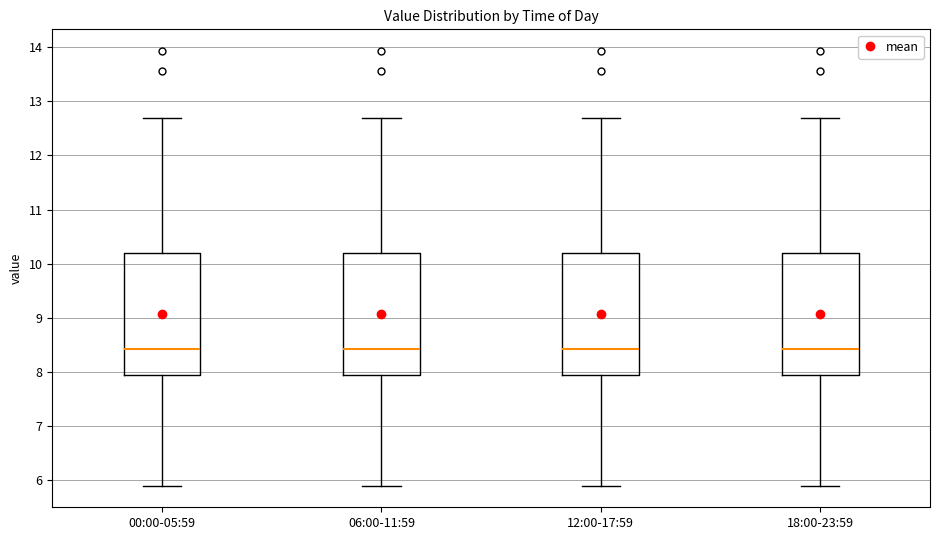

Where does the lower whisker of the box for 06:00-11:59 end on the y-axis? The values are not printed on the chart, so give them approximately, as read against the axis.

5.9